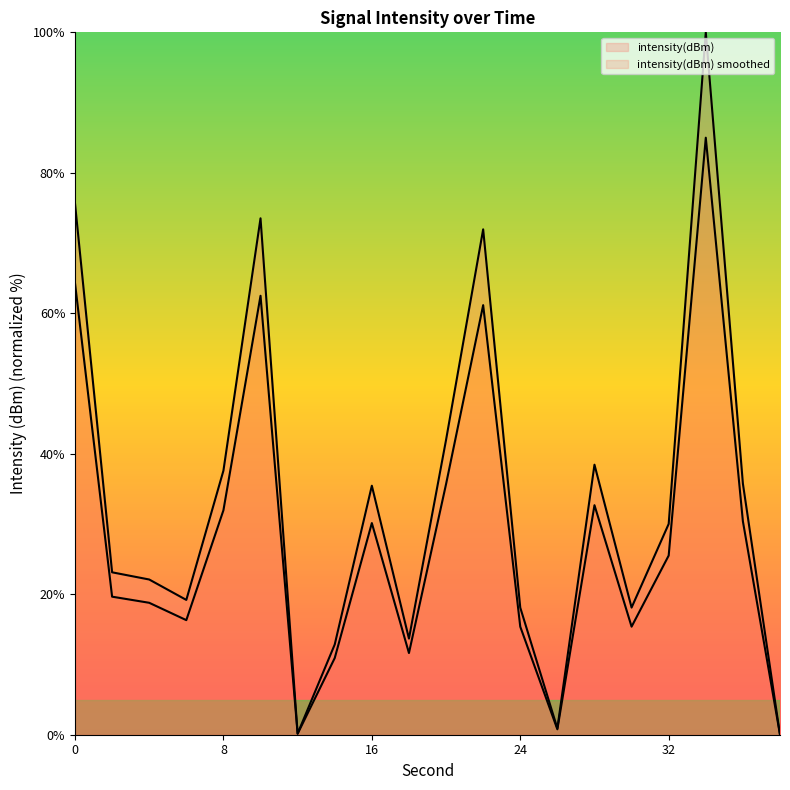

Which has a higher value, 10 or 18?

10